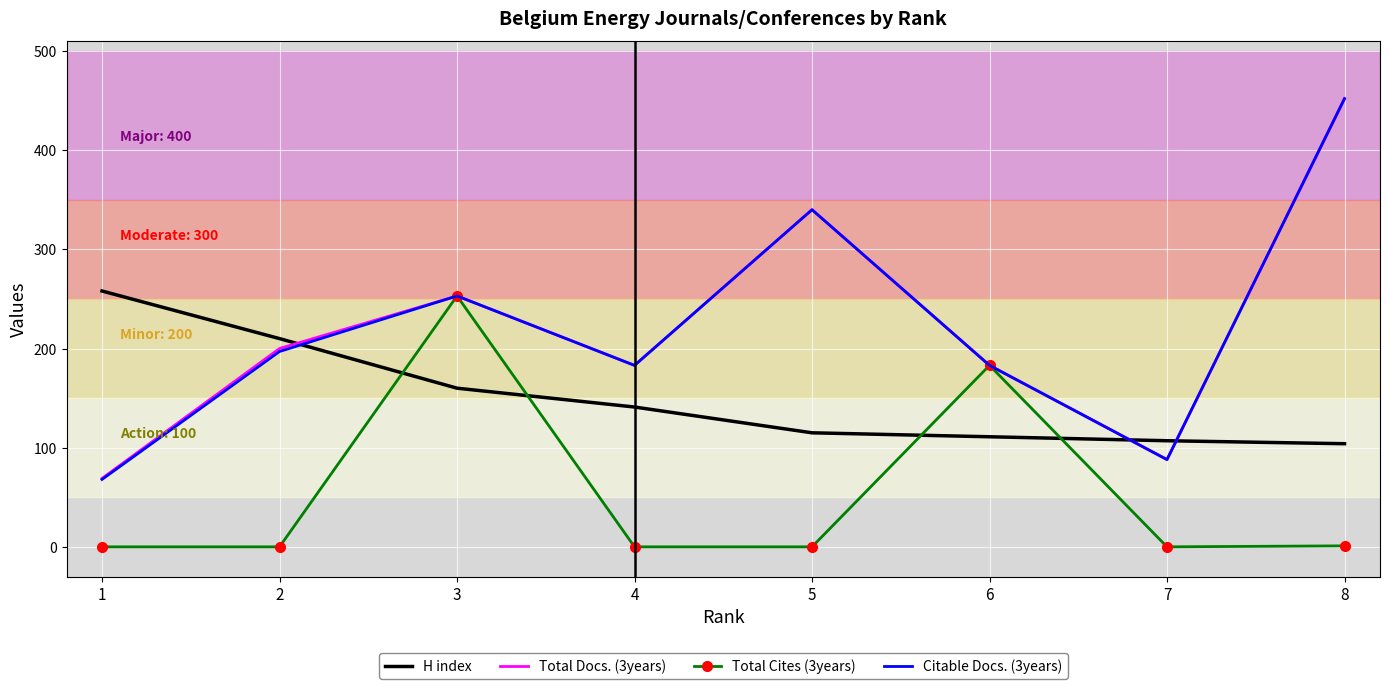

True or false: H index has a value of 141 at 4.

True